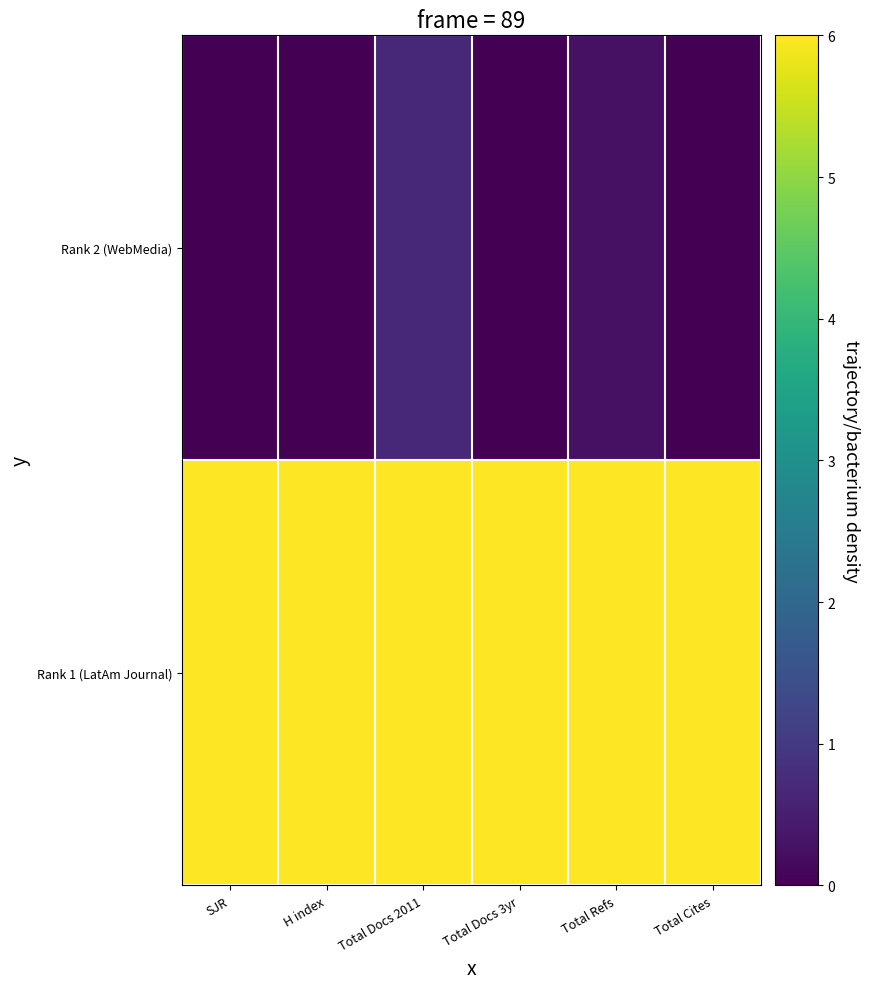

Which label corresponds to the smallest value in the chart?

SJR